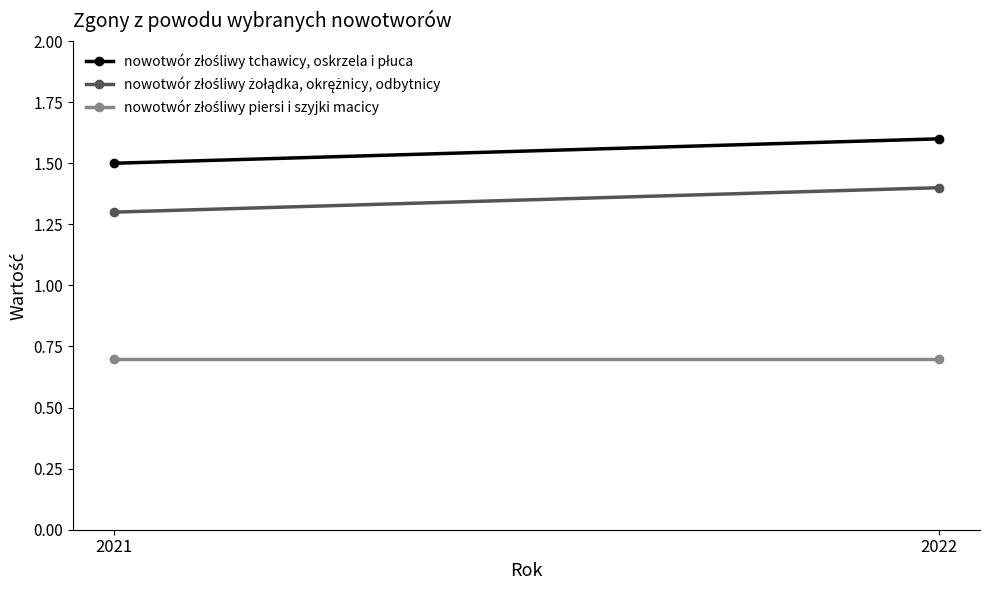

List the series in order of their peak value, lowest first.

nowotwór złośliwy piersi i szyjki macicy, nowotwór złośliwy żołądka, okrężnicy, odbytnicy, nowotwór złośliwy tchawicy, oskrzela i płuca